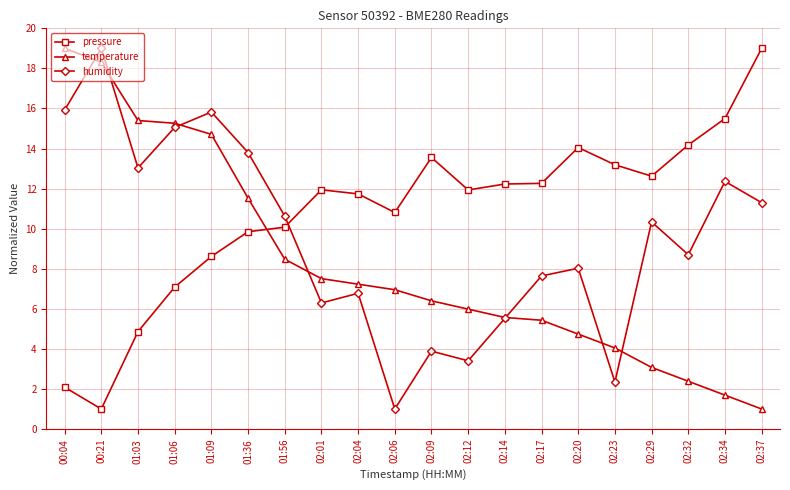

True or false: pressure has a value of 8.4 at 01:03.

False